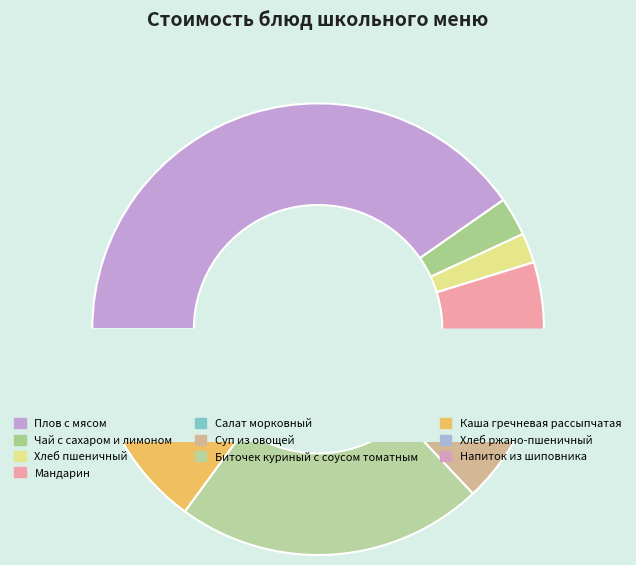

How many slices are in this pie chart?

10